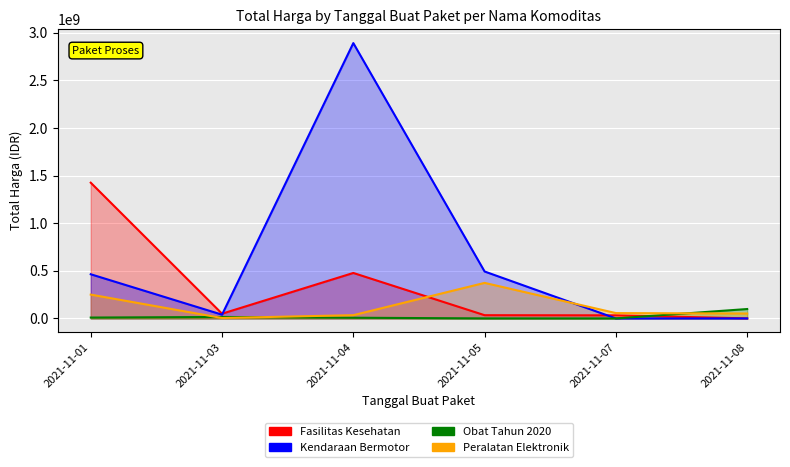

Reading left to right, list all the values displayed in this chart.

Fasilitas Kesehatan: 2021-11-01=1425867900	2021-11-03=49730040	2021-11-04=477600000	2021-11-05=34000000	2021-11-07=32441200	2021-11-08=577875
Kendaraan Bermotor: 2021-11-01=464002100	2021-11-03=39440000	2021-11-04=2892122000	2021-11-05=493000000	2021-11-07=0	2021-11-08=0
Obat Tahun 2020: 2021-11-01=9180000	2021-11-03=15513960	2021-11-04=7401240	2021-11-05=333600	2021-11-07=78000	2021-11-08=98772570
Peralatan Elektronik: 2021-11-01=250350000	2021-11-03=4350000	2021-11-04=34292000	2021-11-05=373404000	2021-11-07=56152800	2021-11-08=51601000